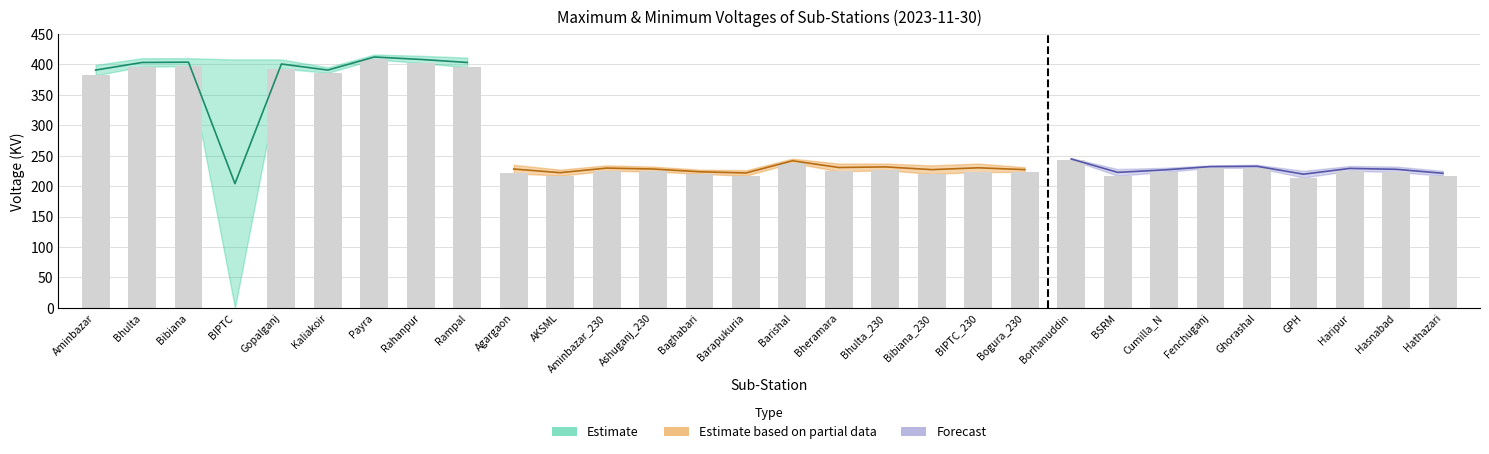

Between Haripur and Bheramara, which is larger?

Haripur